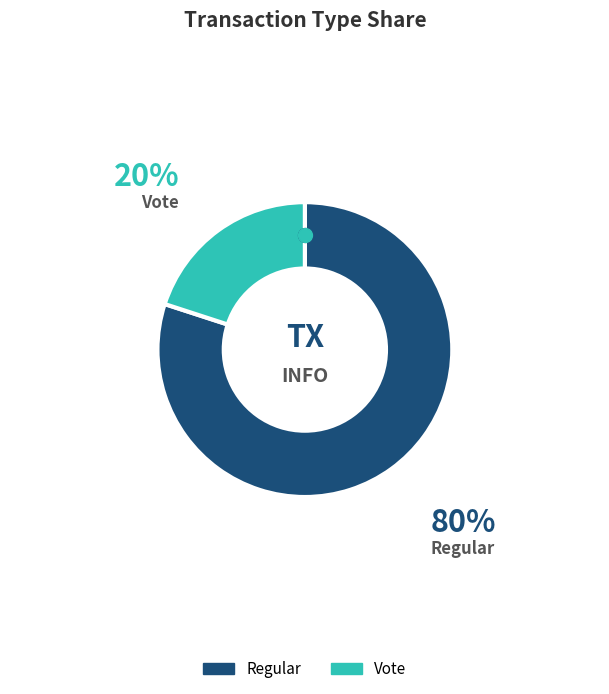

The Vote slice represents 6% of the pie. True or false?

False